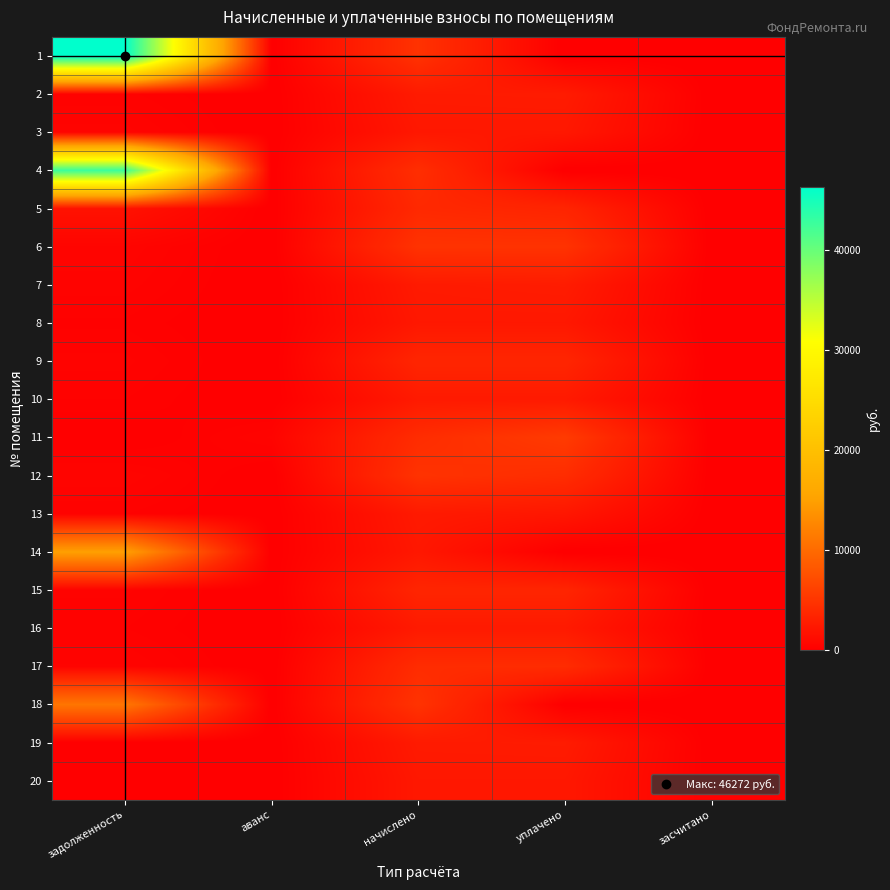

At which category is the sum across all series the highest?

задолженность